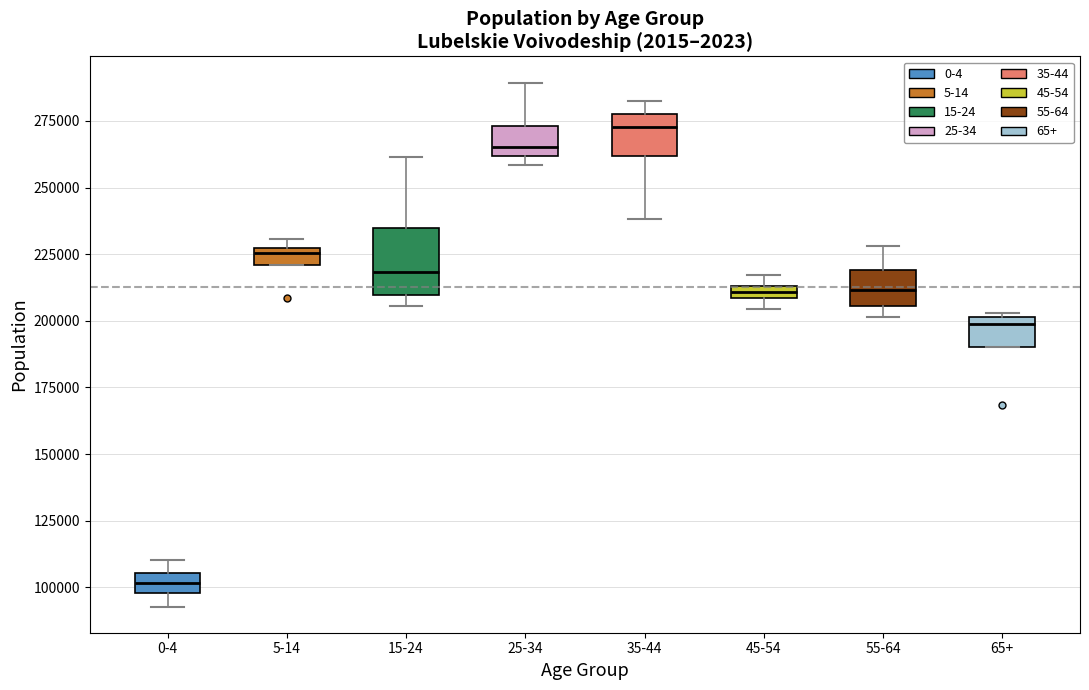

Where is the lower edge of the box for 65+ on the y-axis? The values are not printed on the chart, so give them approximately, as read against the axis.

190000